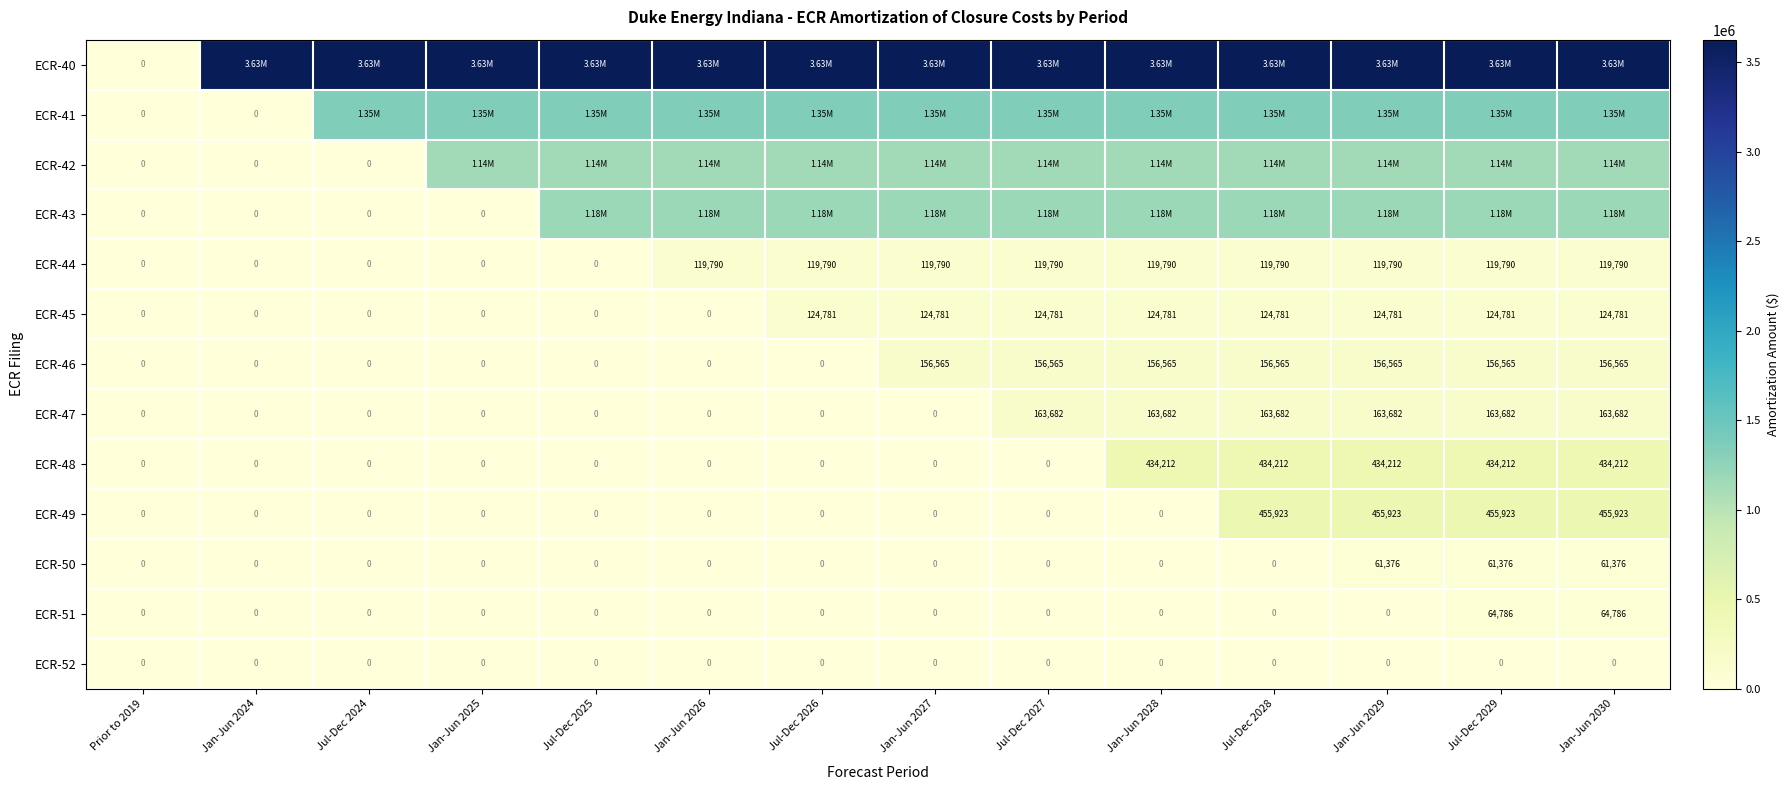

At which category is the sum across all series the highest?

Jul-Dec 2029